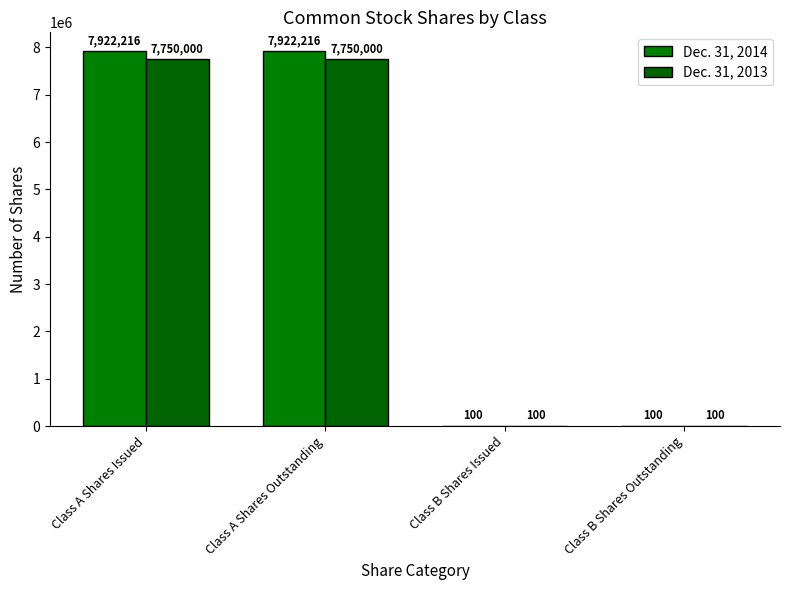

What is the sum of the Dec. 31, 2014 values at Class B Shares Issued and Class B Shares Outstanding?

200